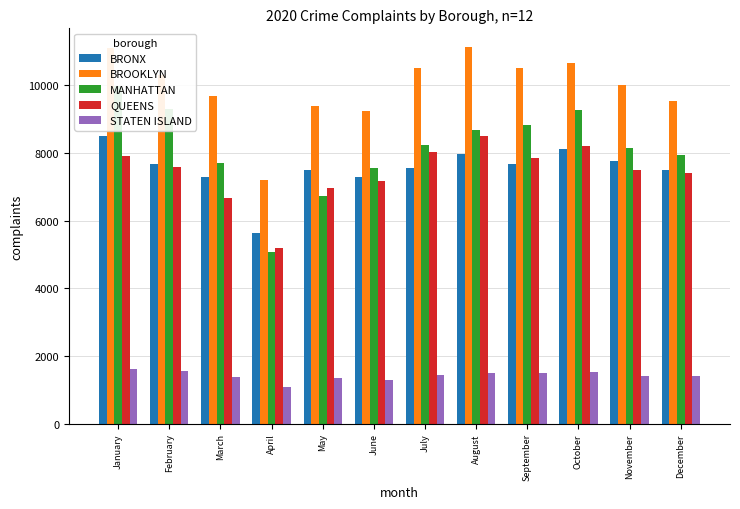

Where does the BRONX series first go above 7681?

January